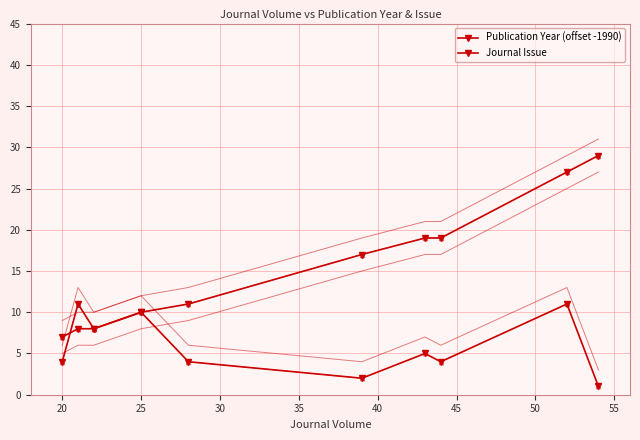

Is the value of Journal Issue at 55 greater than the value of Publication Year (offset -1990) at 40?

No